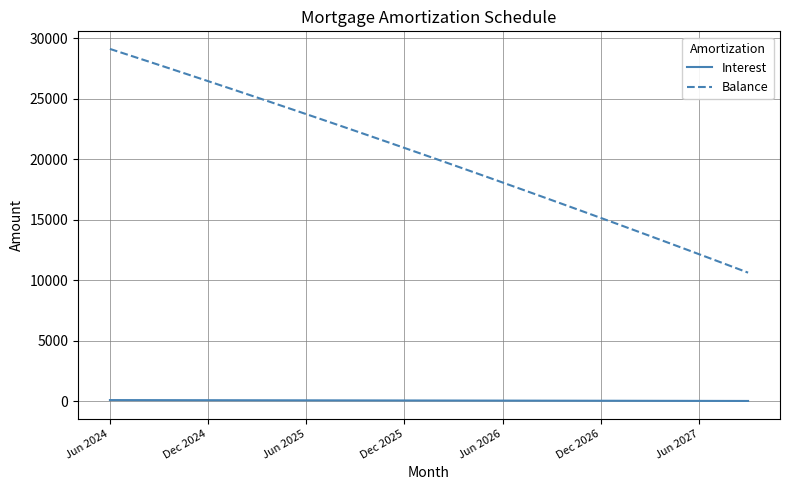

What is the difference between the maximum and minimum values in the Balance series?

18475.0